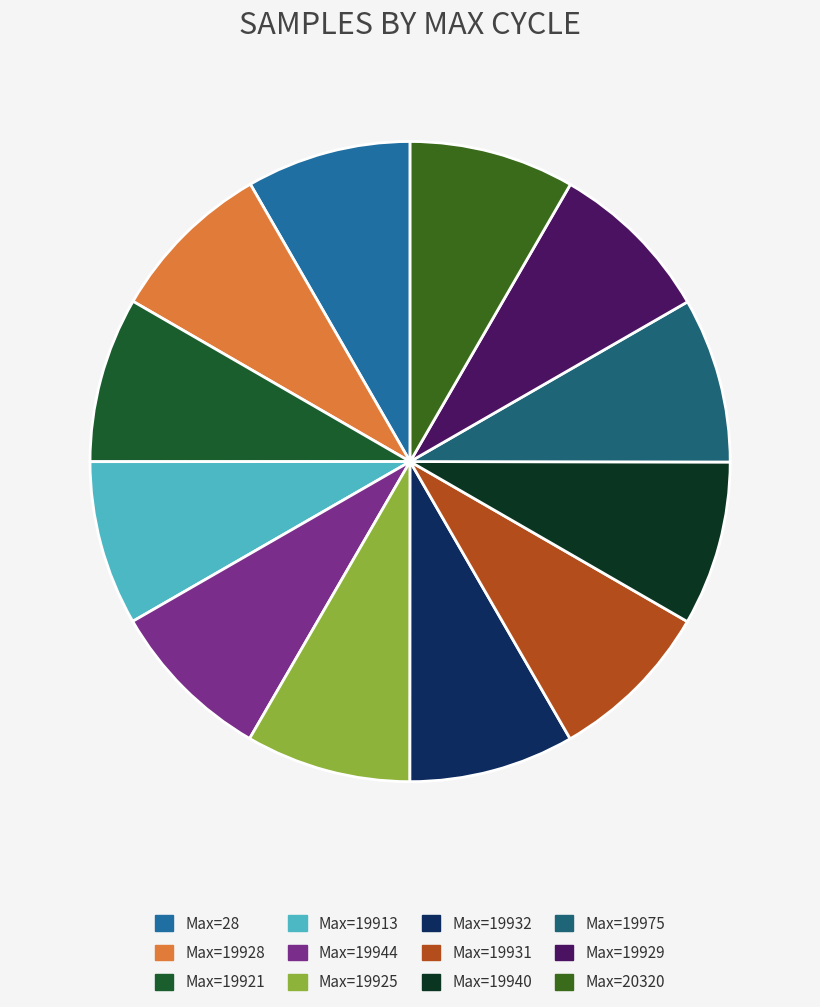

How many slices are in this pie chart?

12